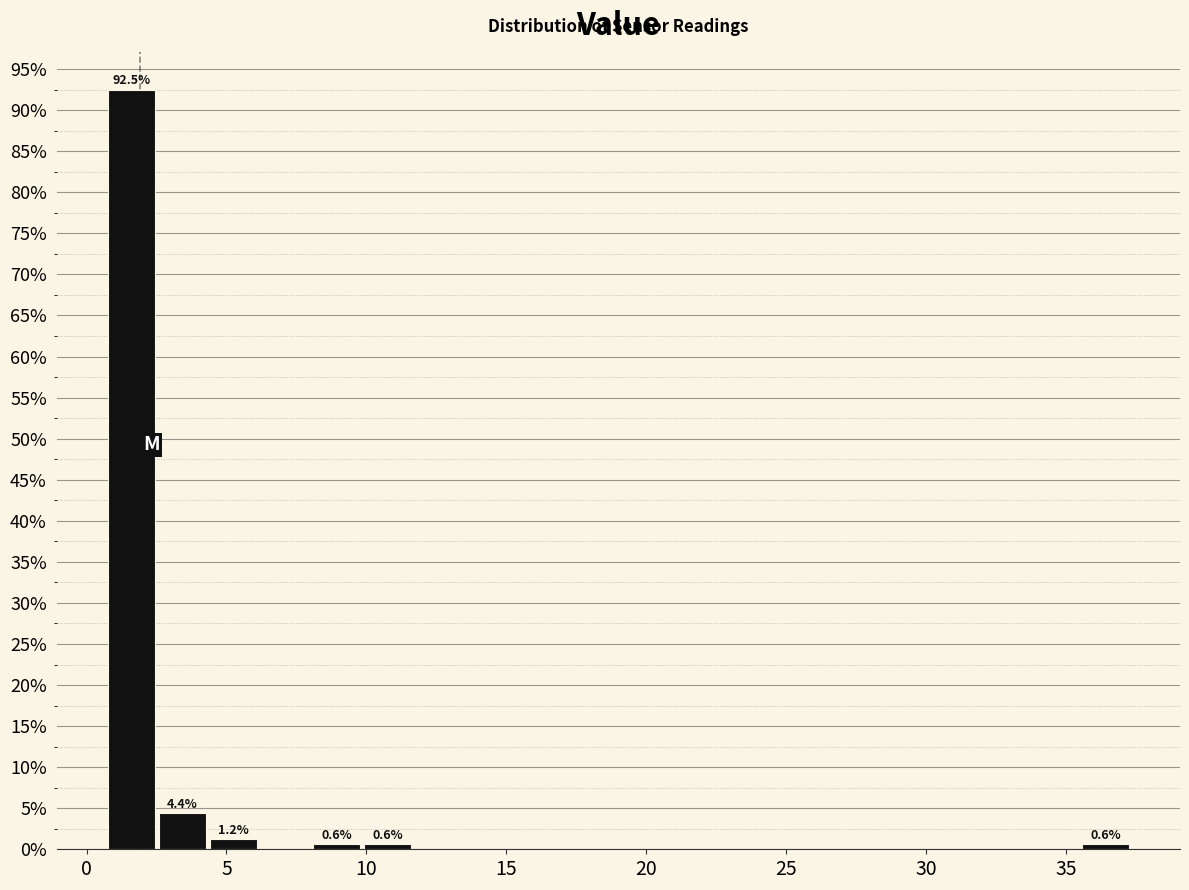

Read against the x-axis, roughly where is the centre of the tallest bar?

1.5